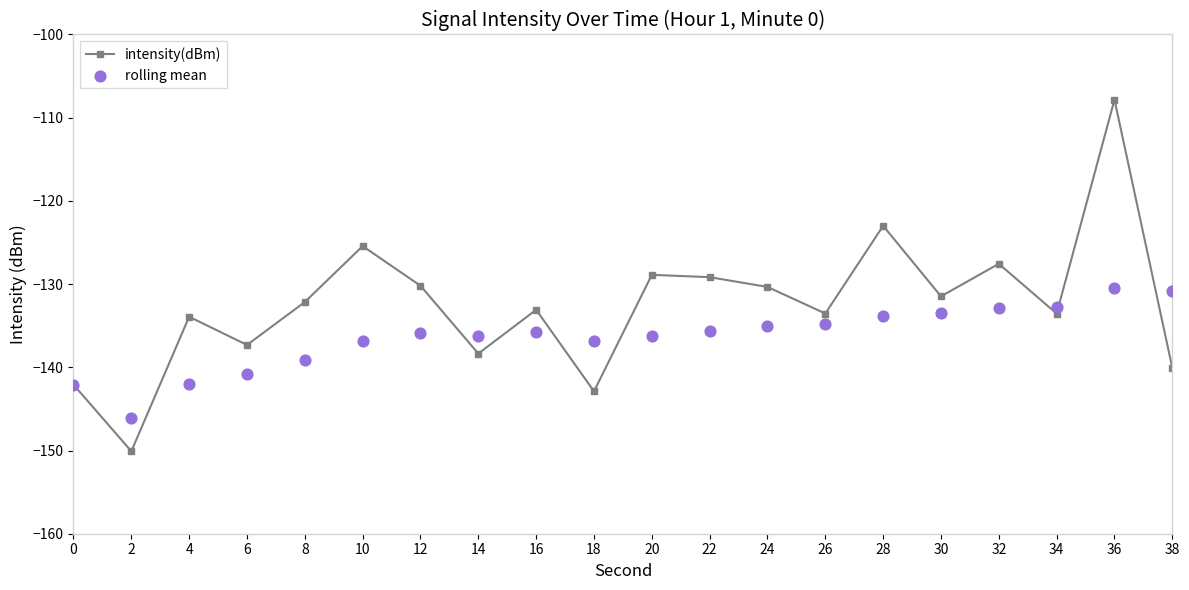

What are all the series names shown in the legend?

intensity(dBm), rolling mean